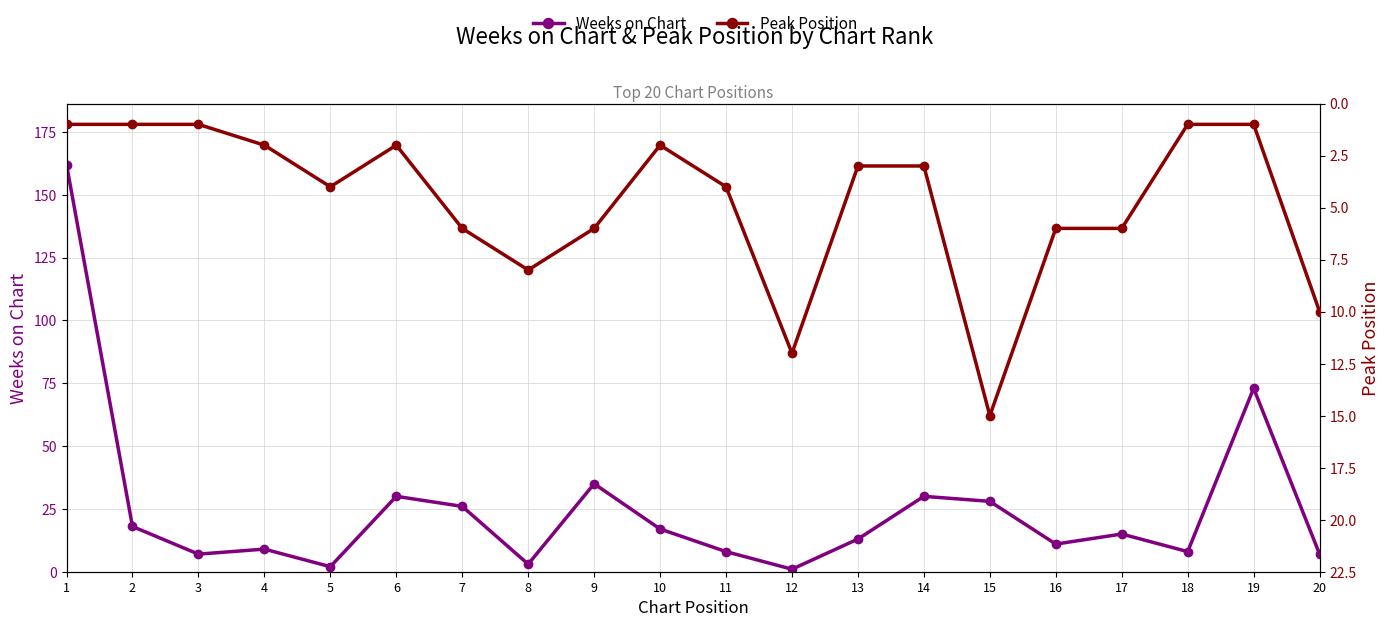

What is the difference between the Weeks on Chart values at 9 and 17?

20